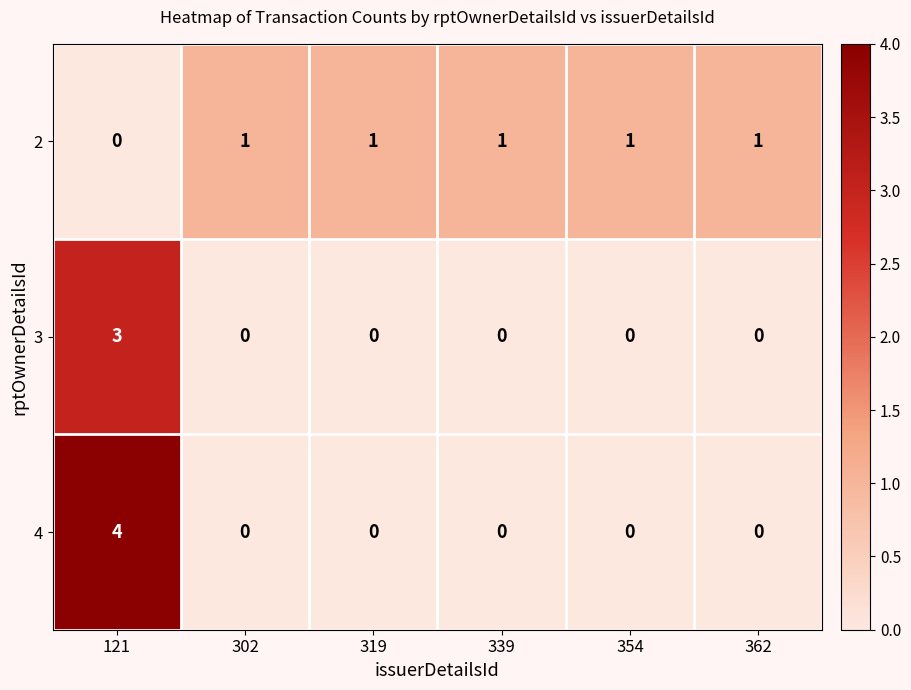

Which series has the widest spread of values?

4